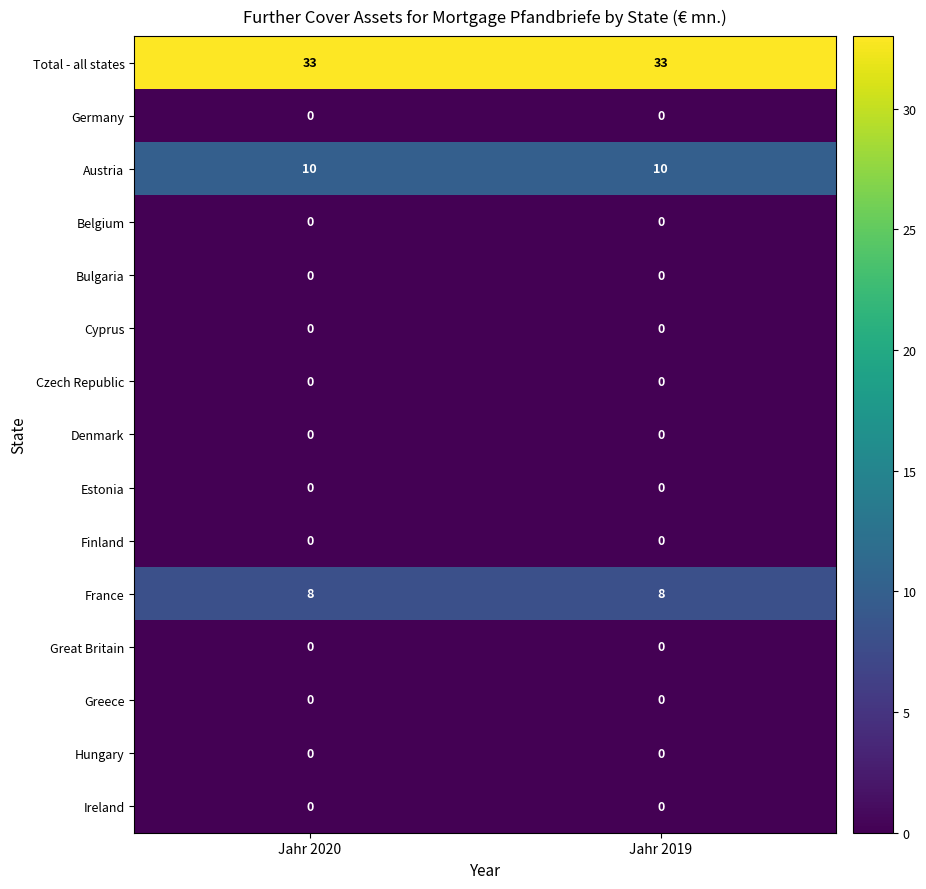

What is the difference between the highest and lowest values at Jahr 2020?

33